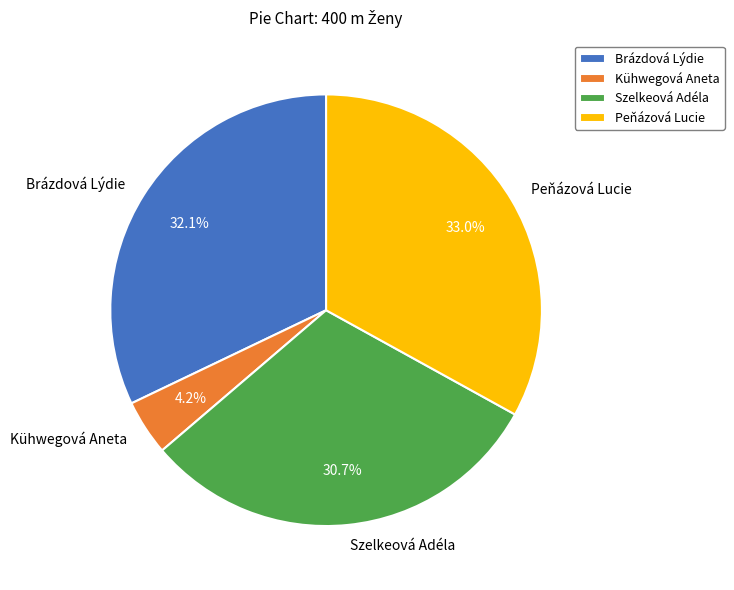

Approximately how many times larger is the value at Brázdová Lýdie compared to Szelkeová Adéla?

1.0